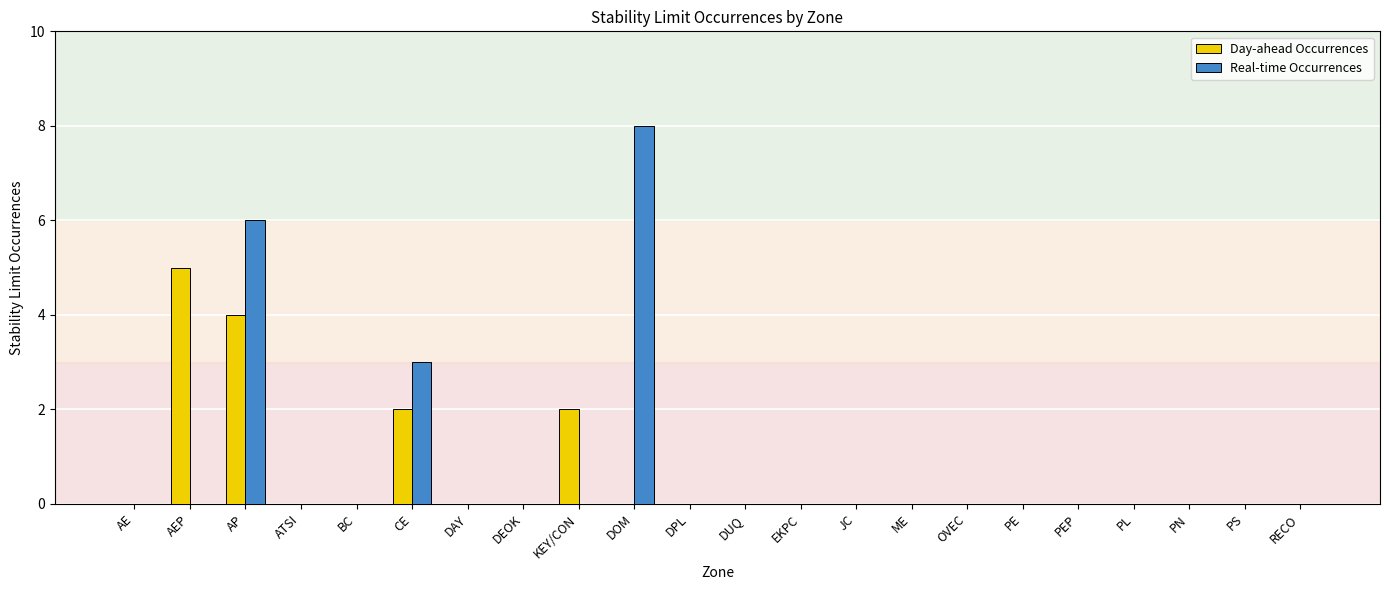

How many groups of bars are there?

22